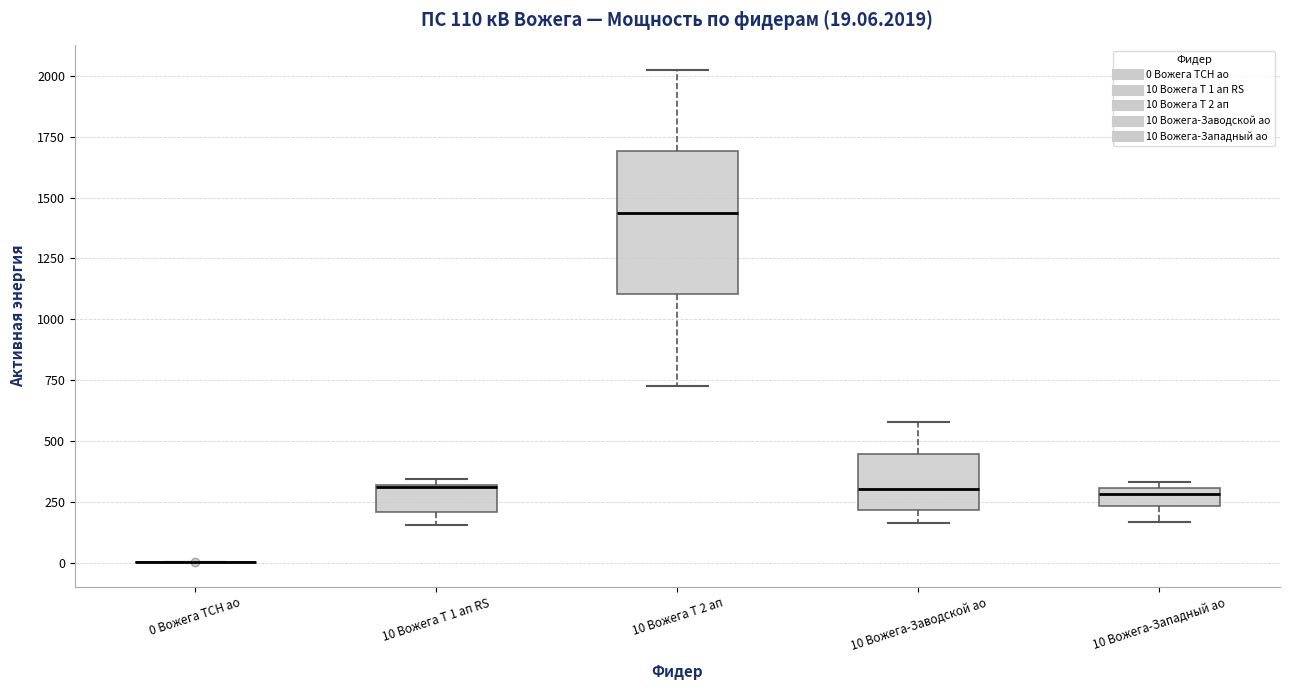

Which box is the tallest, from its lower edge to its upper edge?

10 Вожега Т 2 ап